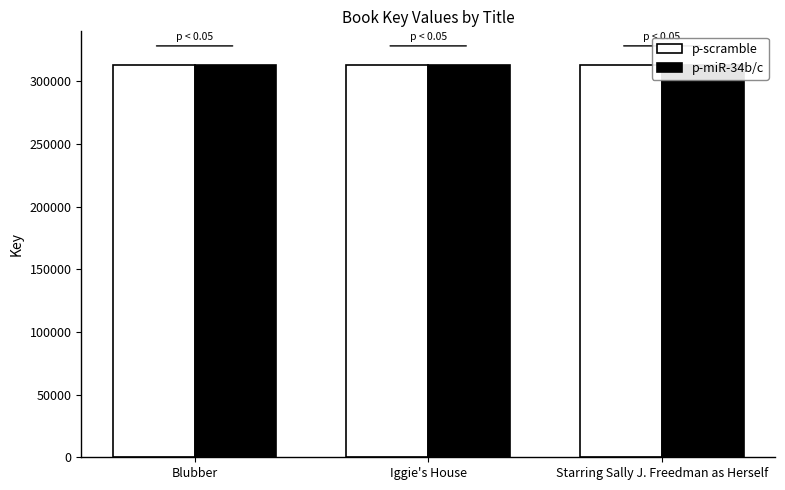

How many p-scramble values are between 312729 and 312743?

3